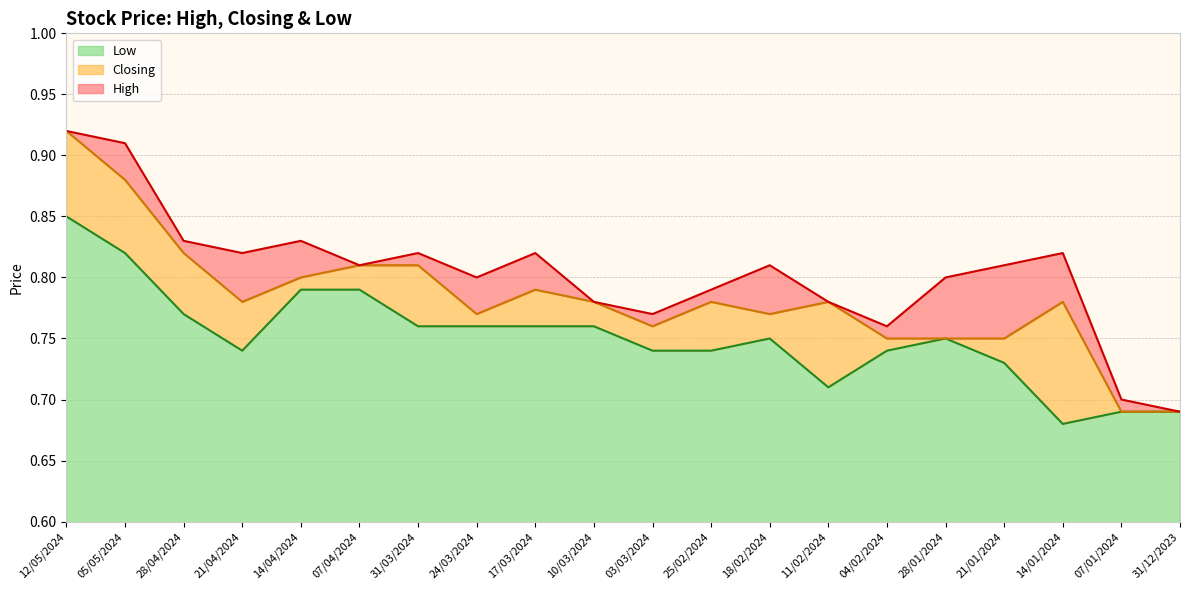

Between 11/02/2024 and 28/04/2024, which is larger?

28/04/2024